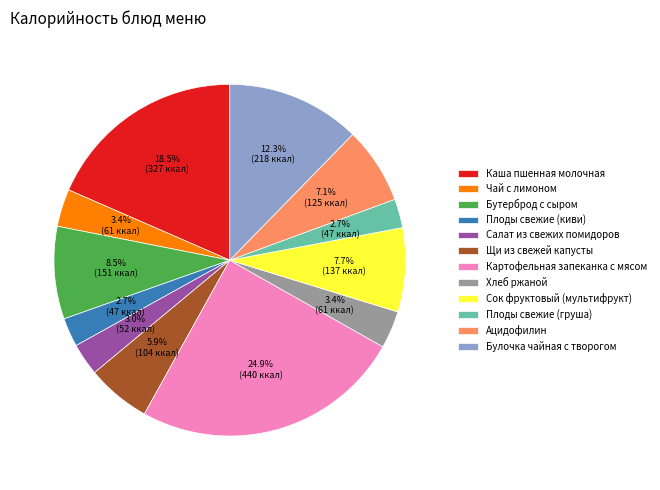

True or false: Картофельная запеканка с мясом accounts for 39% of the total.

False